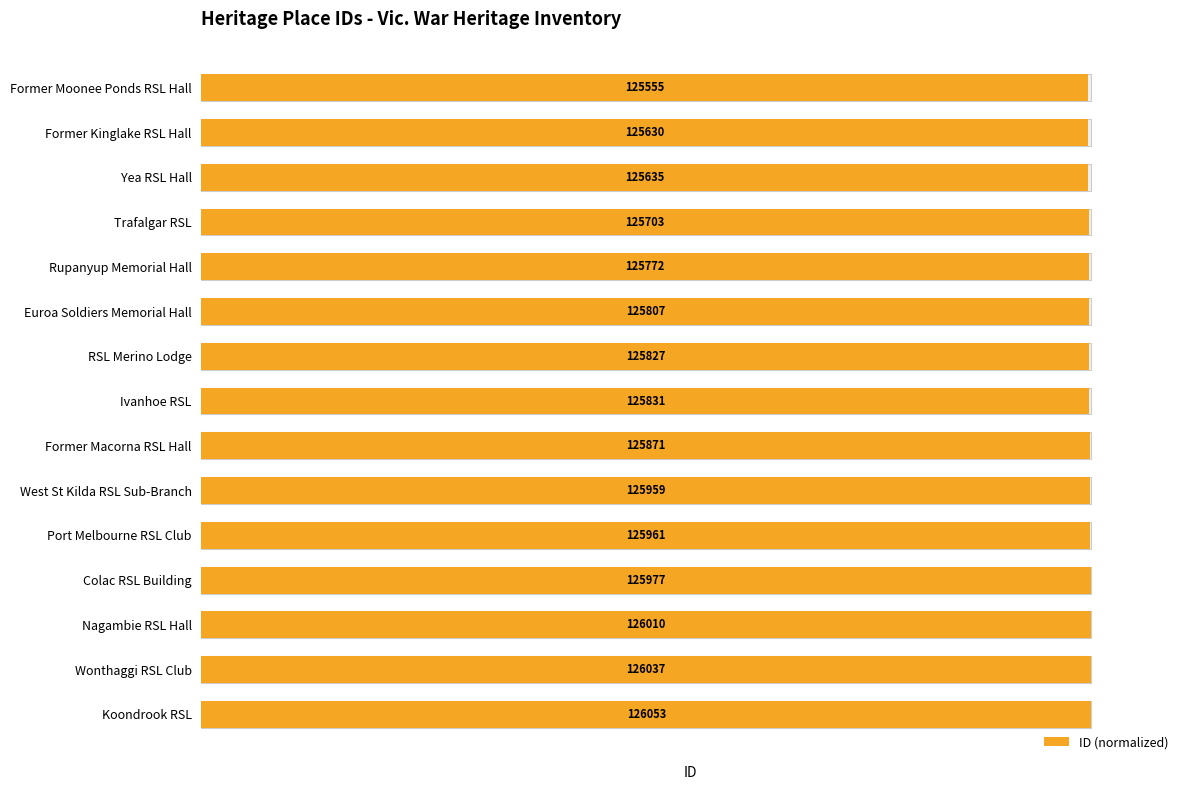

List the labels in order of value, largest first.

Koondrook RSL, Wonthaggi RSL Club, Nagambie RSL Hall, Colac RSL Building, Port Melbourne RSL Club, West St Kilda RSL Sub-Branch, Former Macorna RSL Hall, Ivanhoe RSL, RSL Merino Lodge, Euroa Soldiers Memorial Hall, Rupanyup Memorial Hall, Trafalgar RSL, Yea RSL Hall, Former Kinglake RSL Hall, Former Moonee Ponds RSL Hall